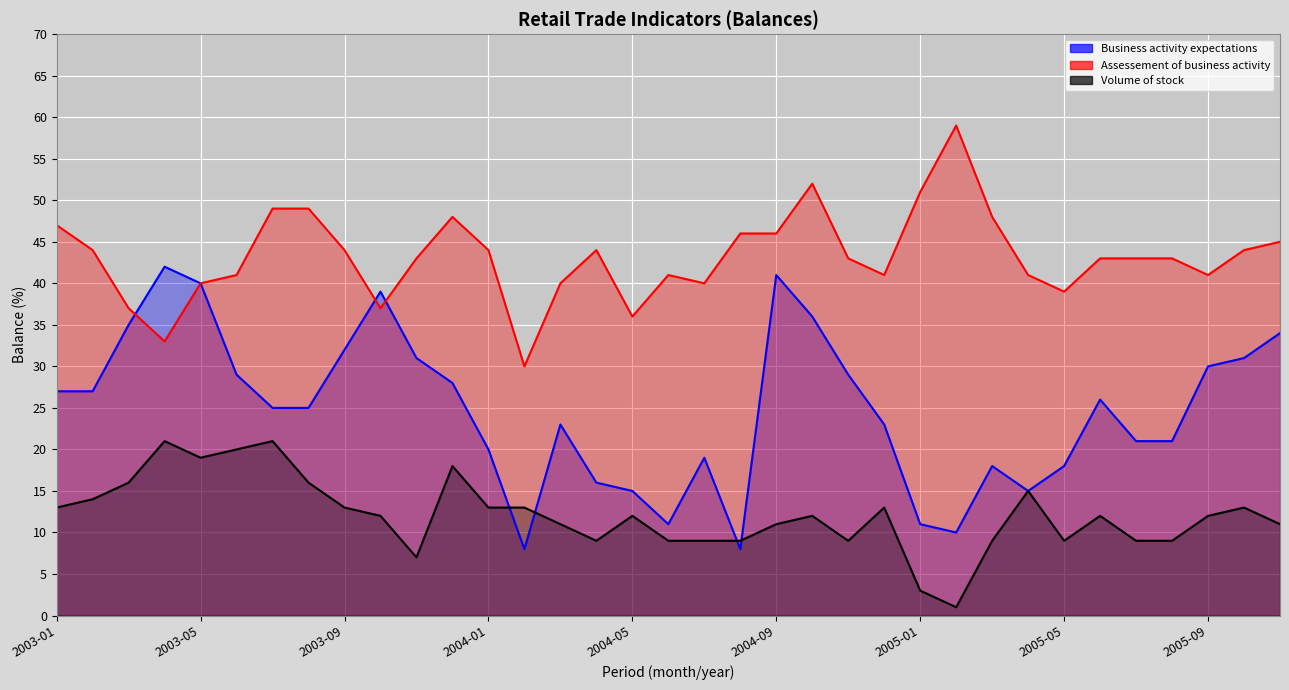

At which category does the chart reach its minimum across all series?

2005-02